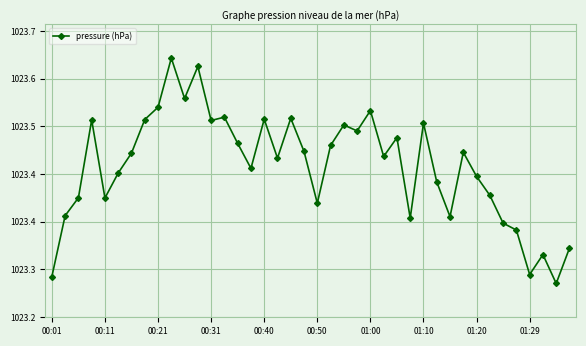

Does the chart have visible grid lines?

Yes